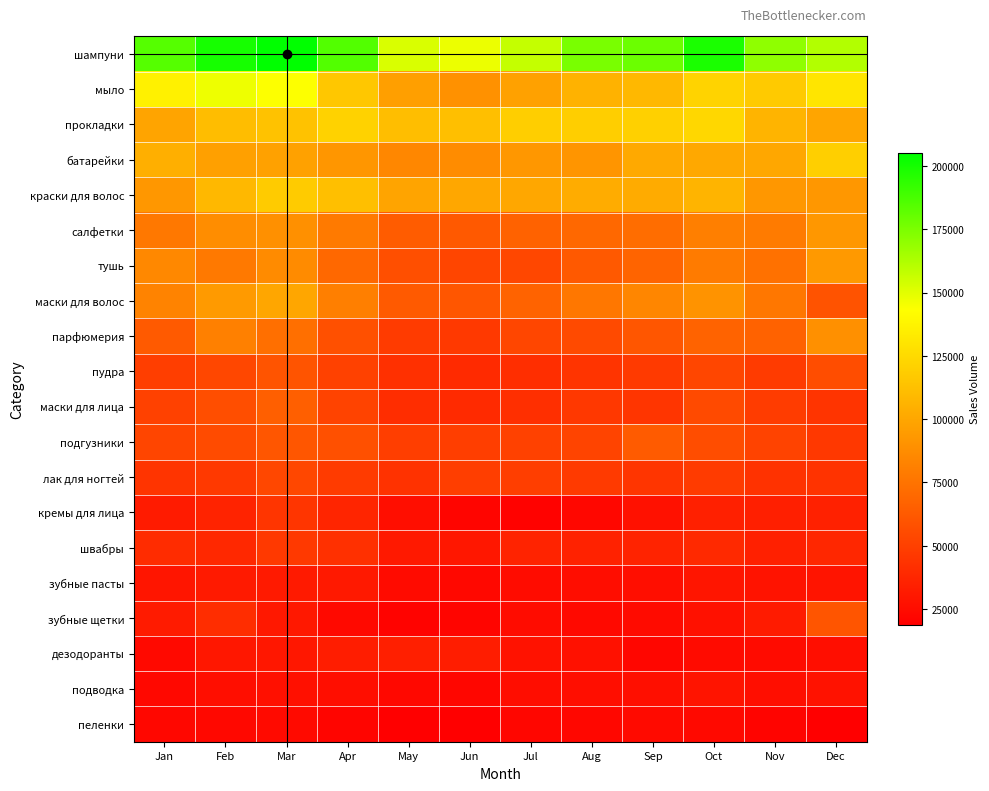

Count the number of data series in this chart.

20